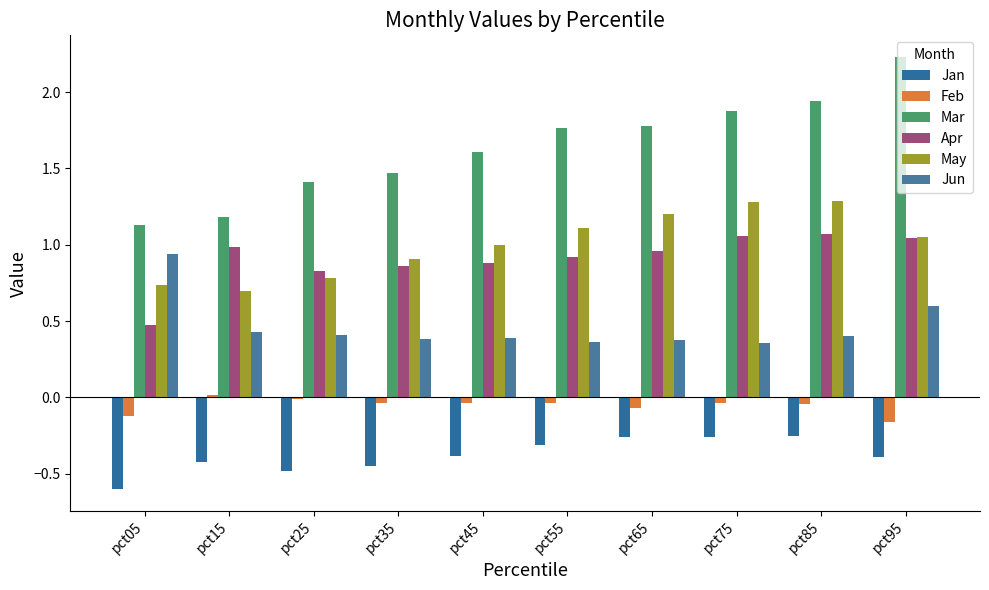

What is the value of the Jun bar at the 4th from the left?

0.4